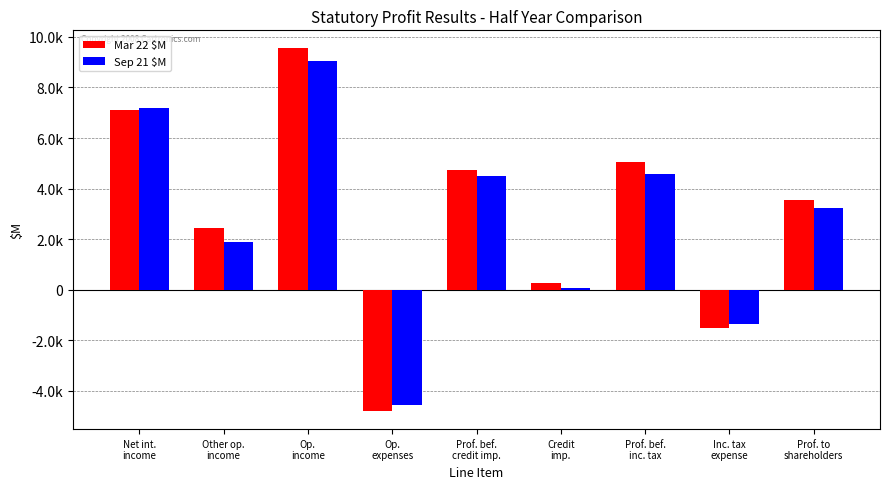

Reading right to left, what are all the values shown in this chart?

Mar 22 $M: 3535	-1500	5035	284	4751	-4791	9542	2442	7100
Sep 21 $M: 3228	-1332	4560	76	4484	-4569	9053	1878	7175